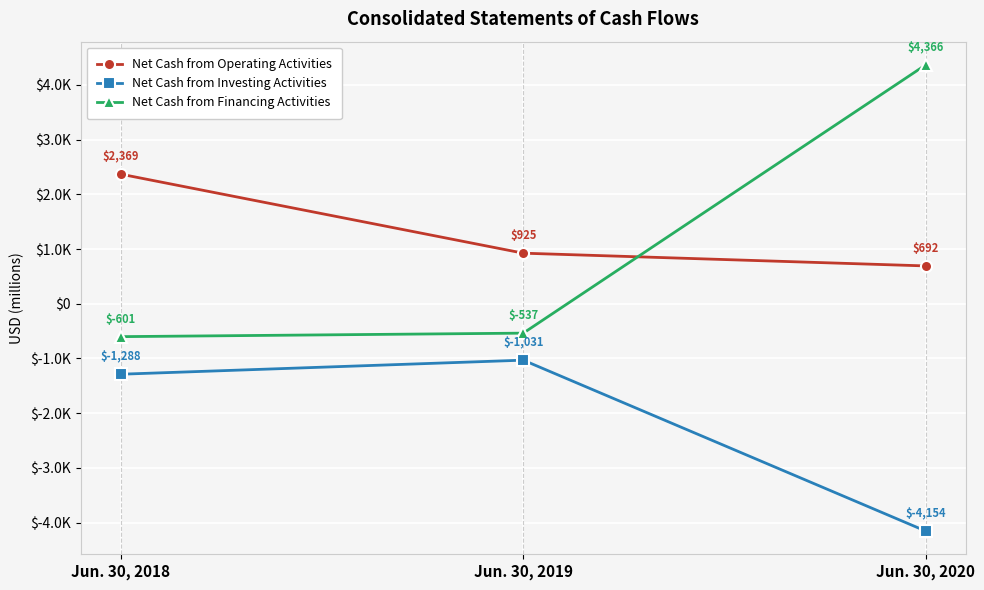

Does the chart have visible grid lines?

Yes